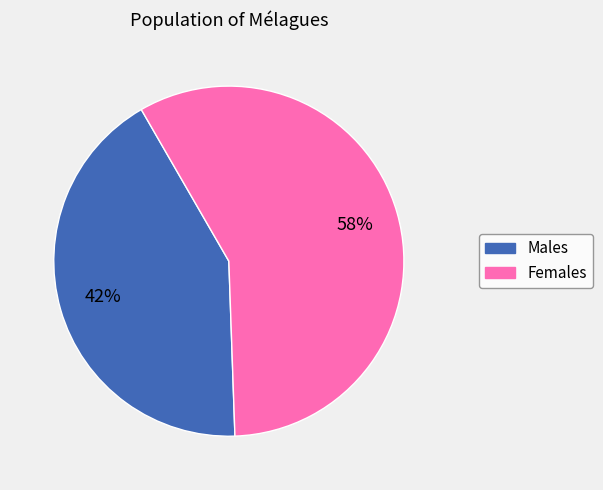

Count the number of slices in the pie.

2